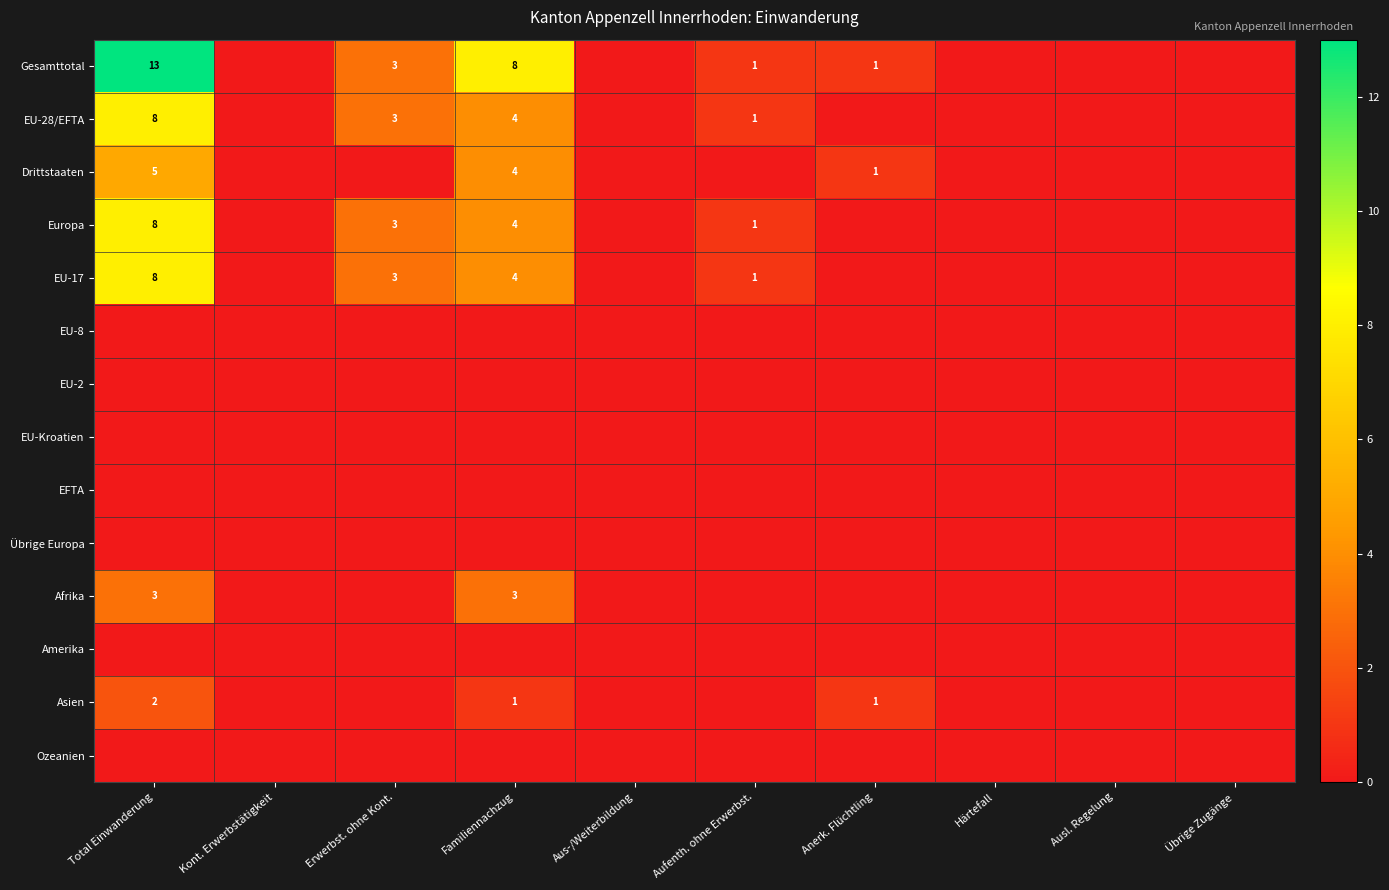

What is the spread (max minus min) of values at Familiennachzug?

8